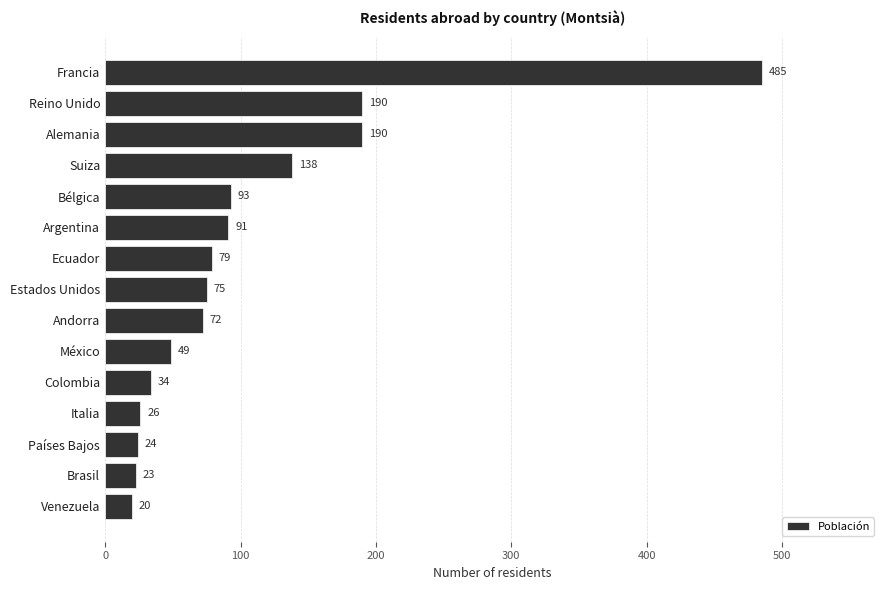

What is the label of the 2nd bar from the top?

Reino Unido